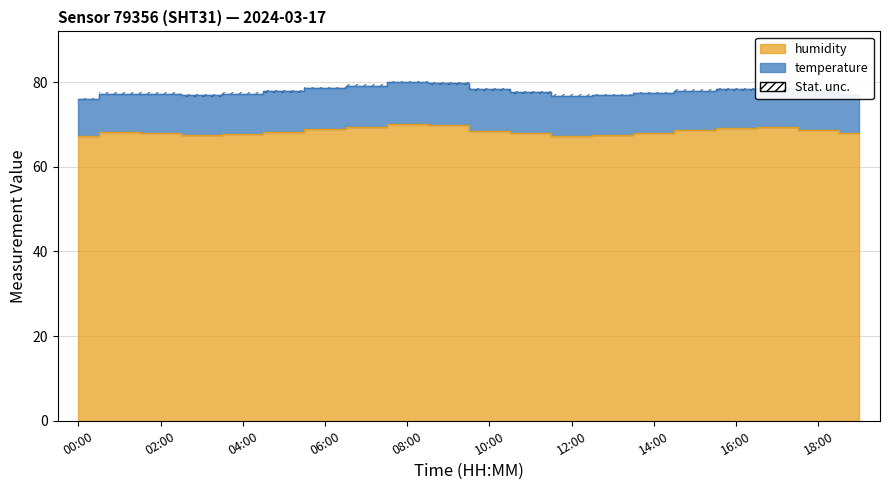

True or false: the data shows 118.4 at 10:00.

False